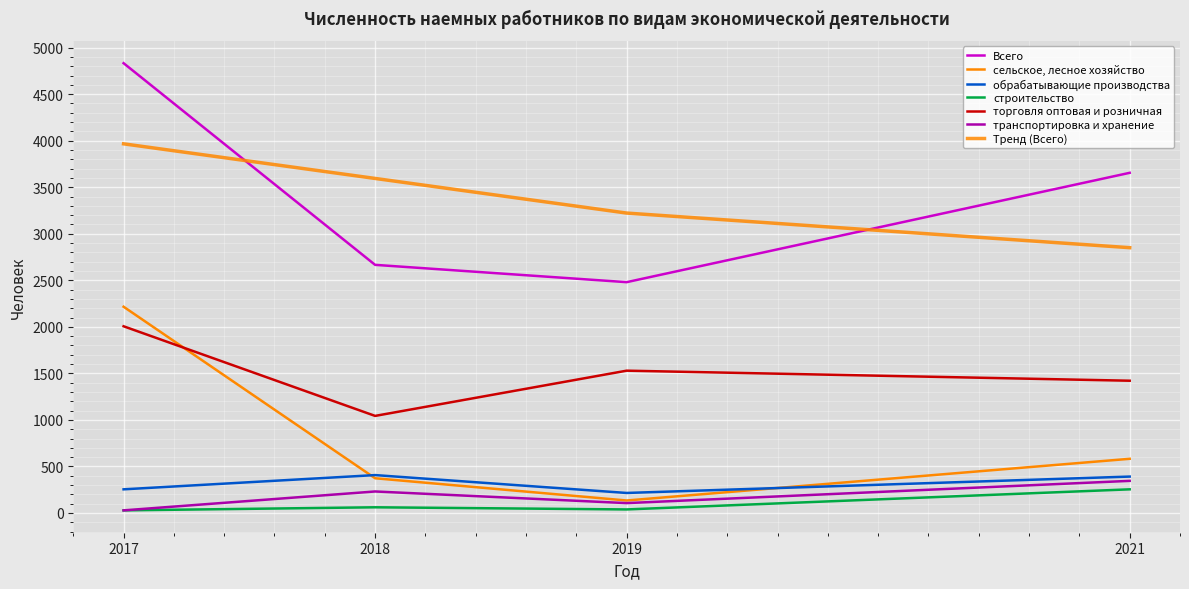

Count the number of categories in the chart.

4